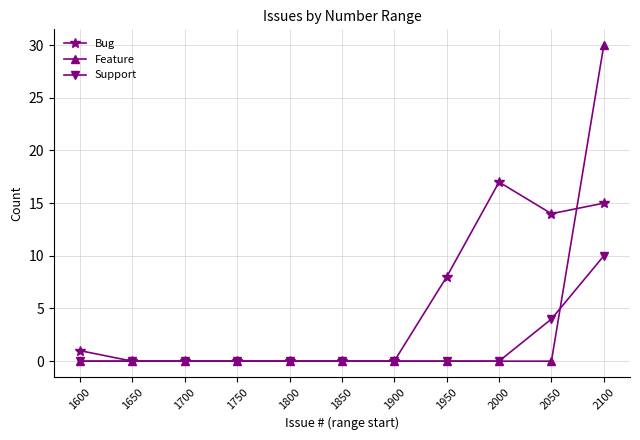

Is this an area chart (filled region under the line)?

No